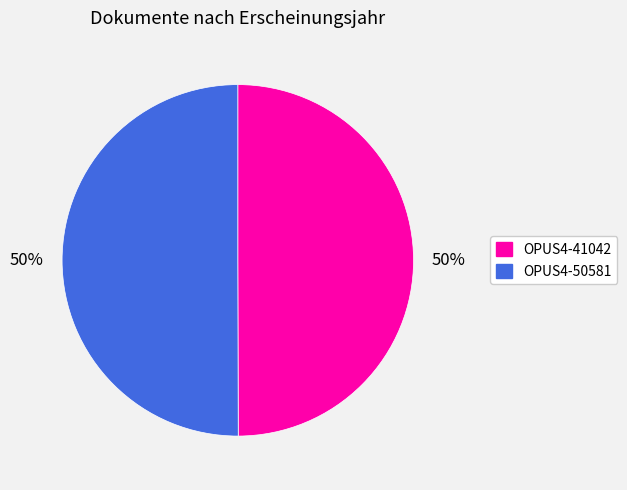

To the nearest percent, what is the combined percentage of OPUS4-50581 and OPUS4-41042?

100%